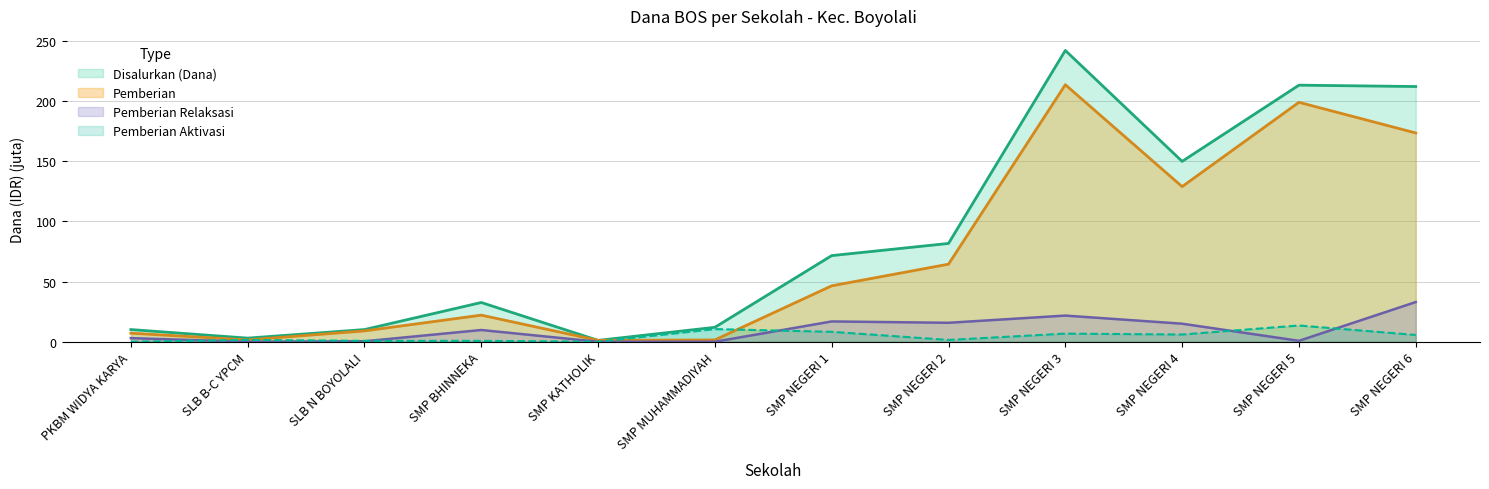

What is the sum of the Pemberian values at SMP NEGERI 3 and SMP NEGERI 6?

387.4